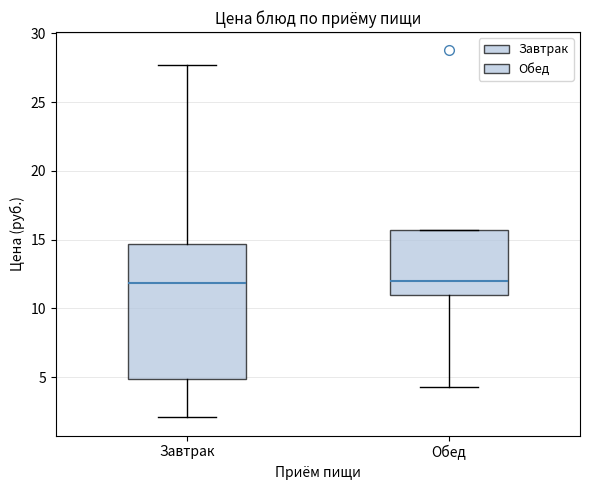

Comparing the boxes themselves (not the whiskers), which one is the tallest?

Завтрак